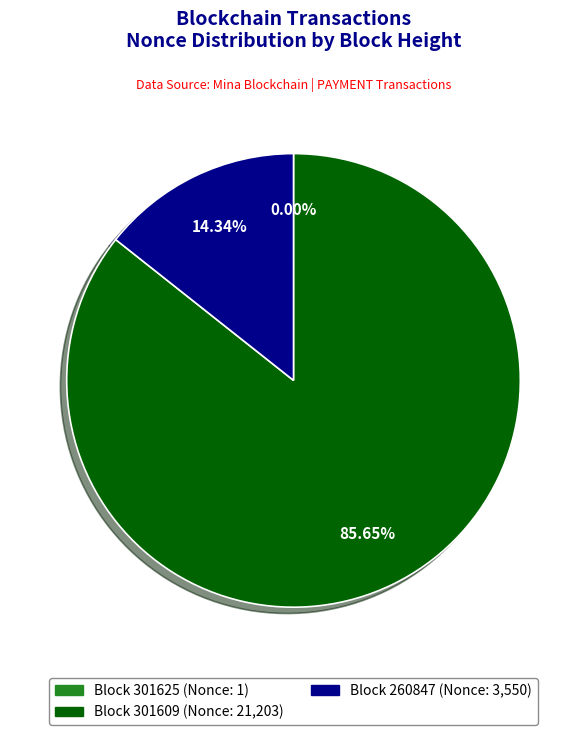

Is there any slice that represents more than half of the pie?

Yes